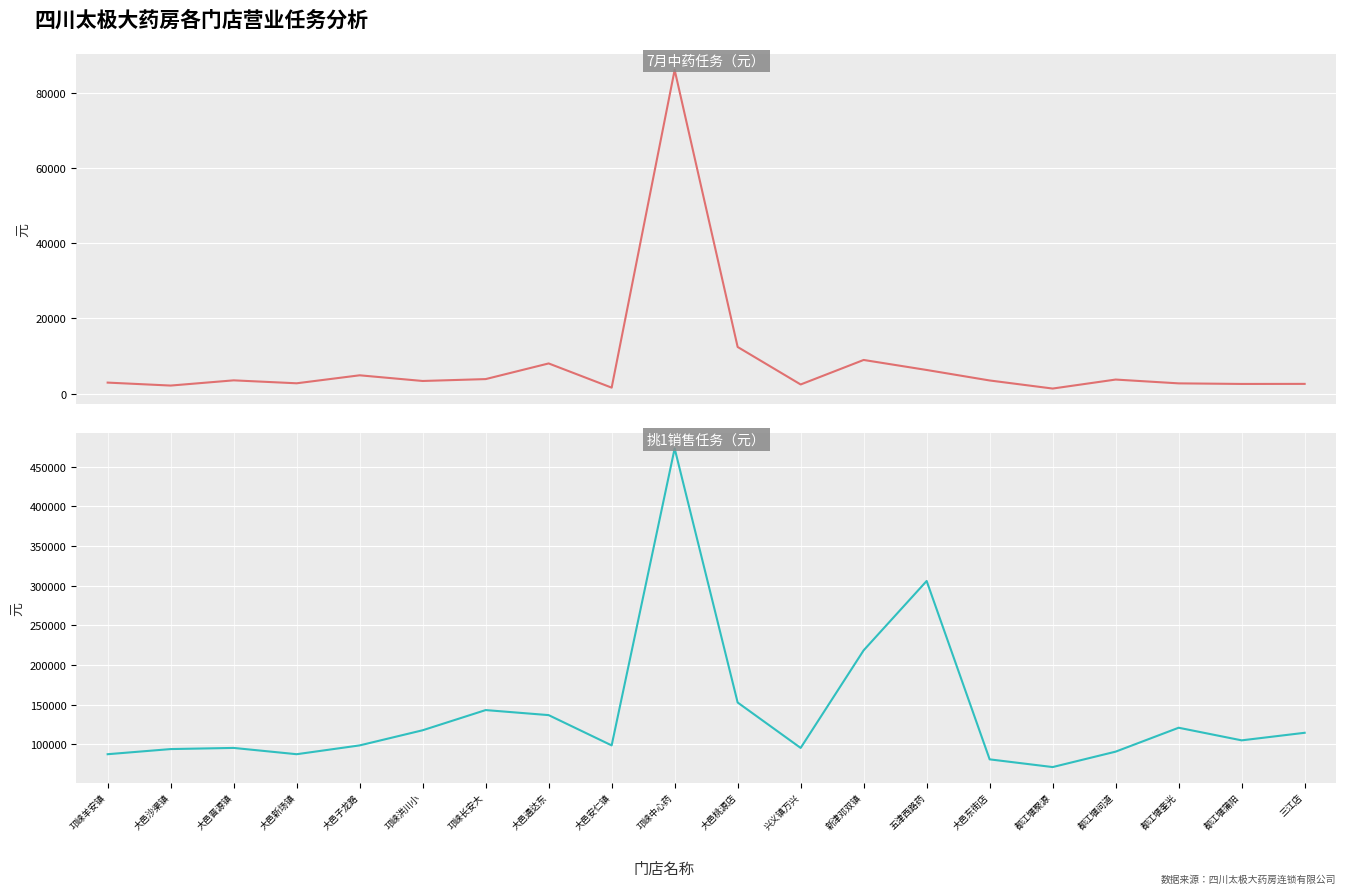

Rank the series at 邛崃中心药 from highest to lowest value.

挑1销售任务, 7月中药任务